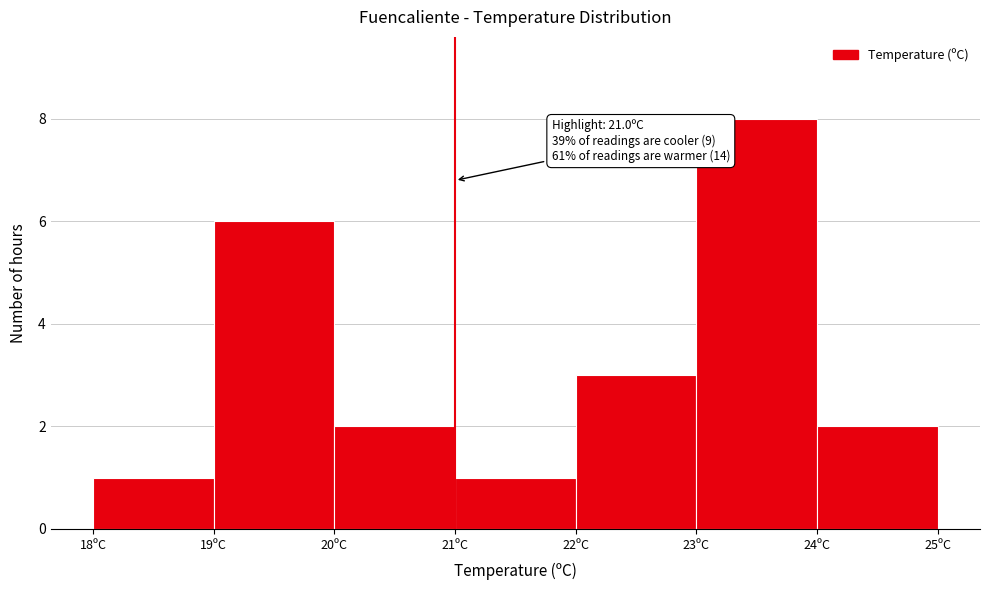

Over which range of the x-axis is the bar tallest?

23 to 24